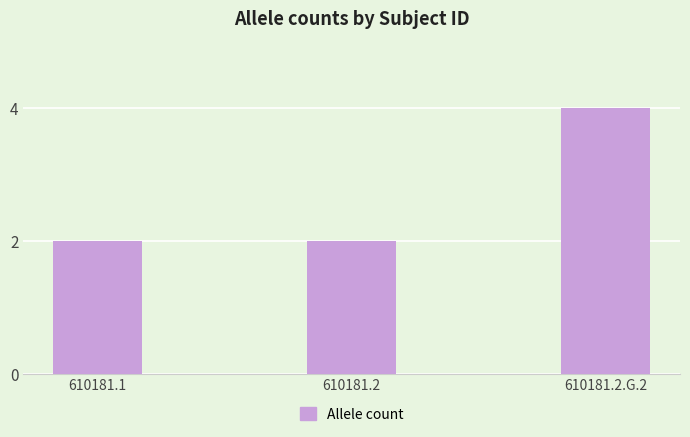

What is the maximum value shown in the chart?

4